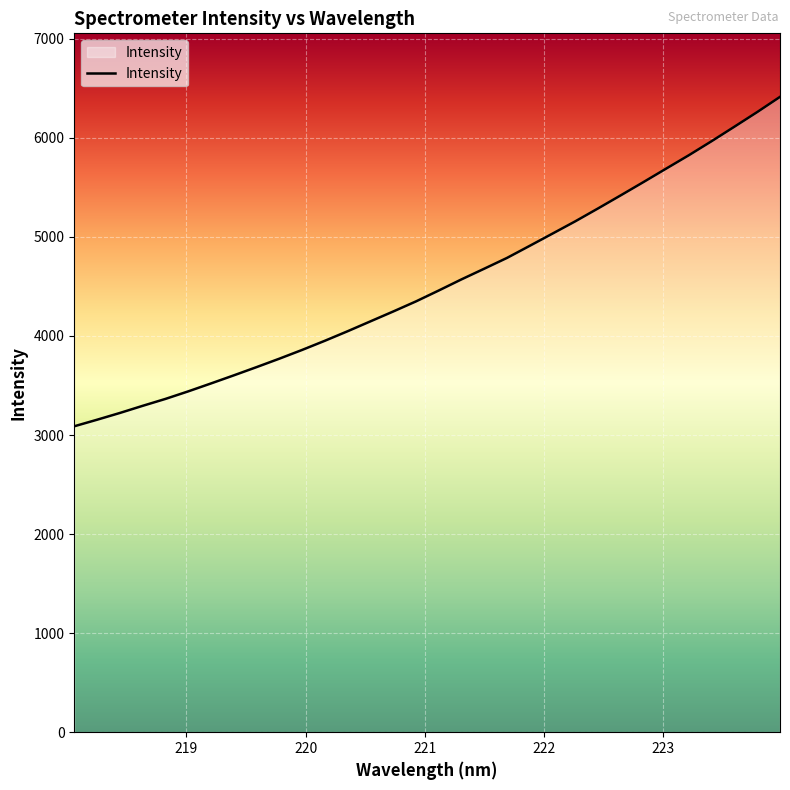

What is the difference between the maximum and minimum values?

3325.1